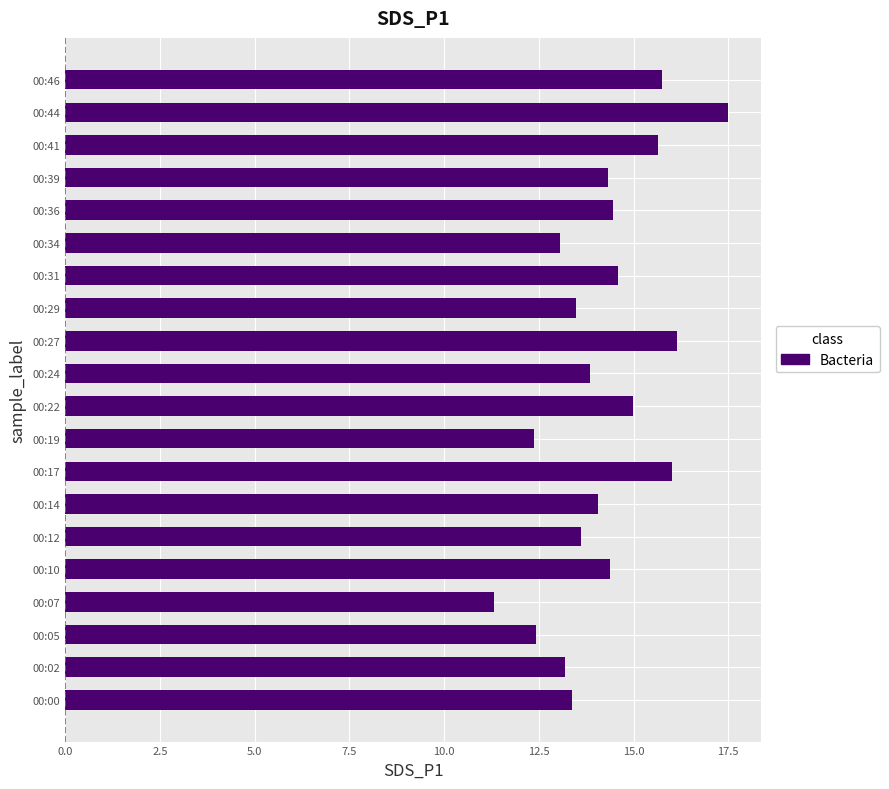

How many bars are there in total?

20